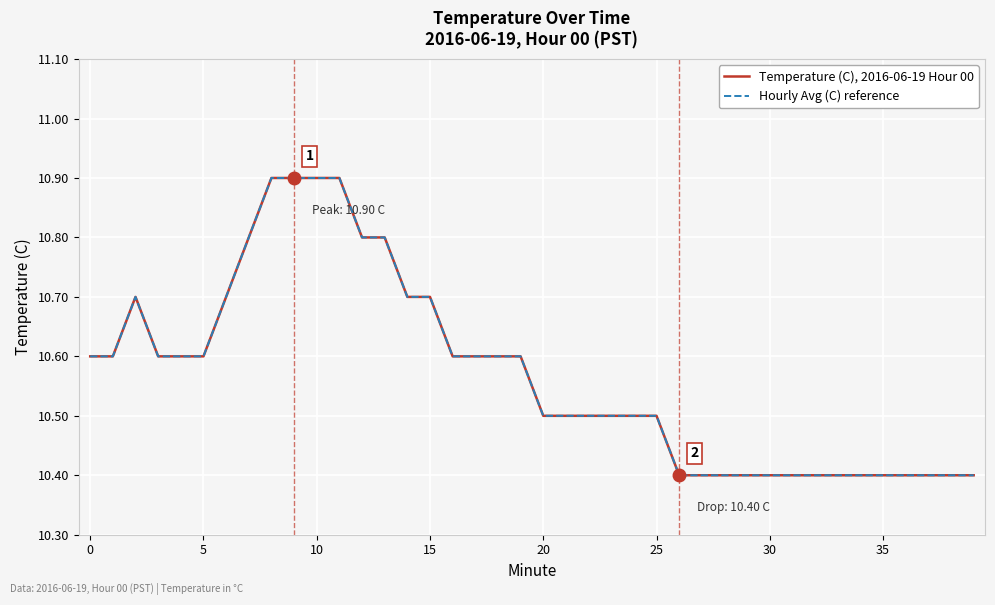

True or false: Temperature (C), 2016-06-19 Hour 00 has more than 2 interior local peaks.

False